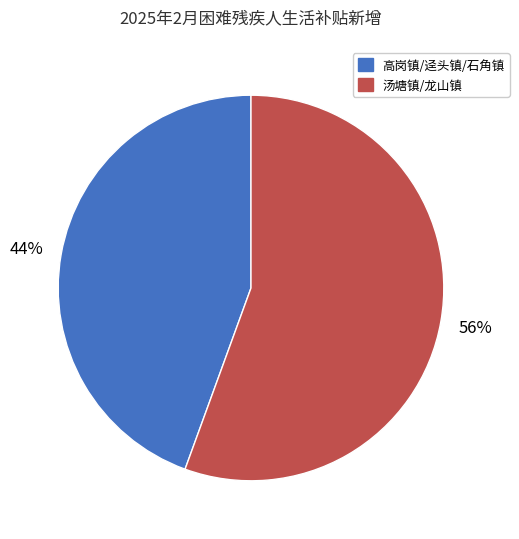

How many segments does this pie chart have?

2